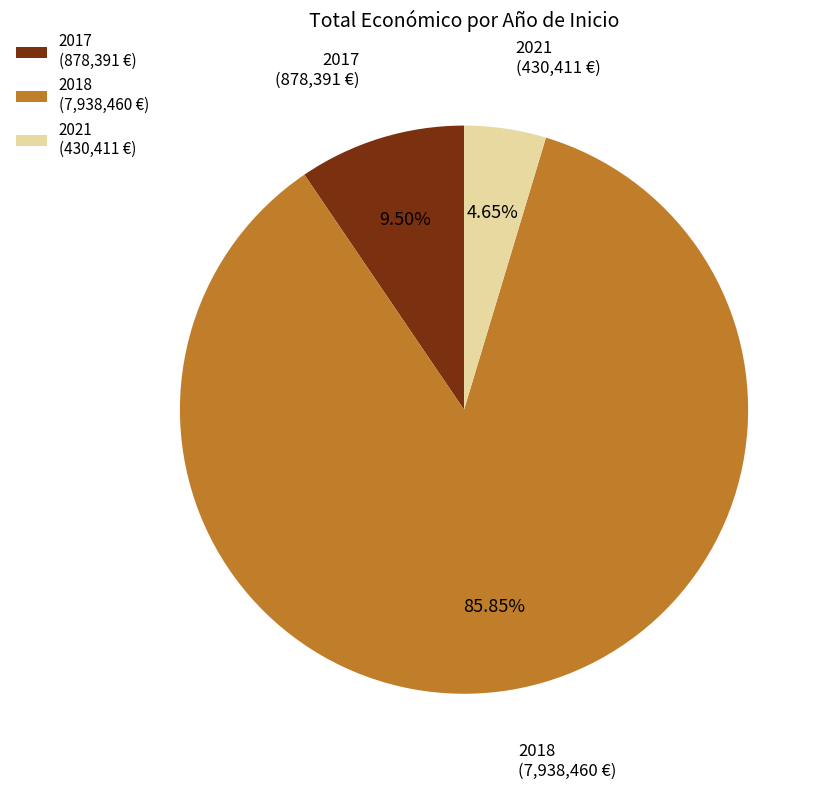

Which category has the biggest portion of the pie?

2018 (7,938,460 €)